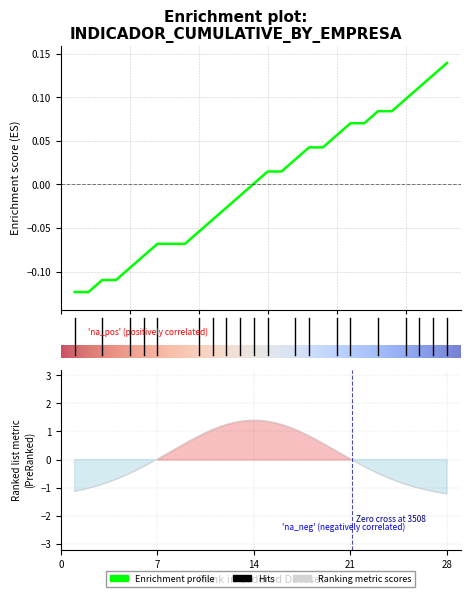

The chart shows a value of -0.1 at 5. True or false?

False